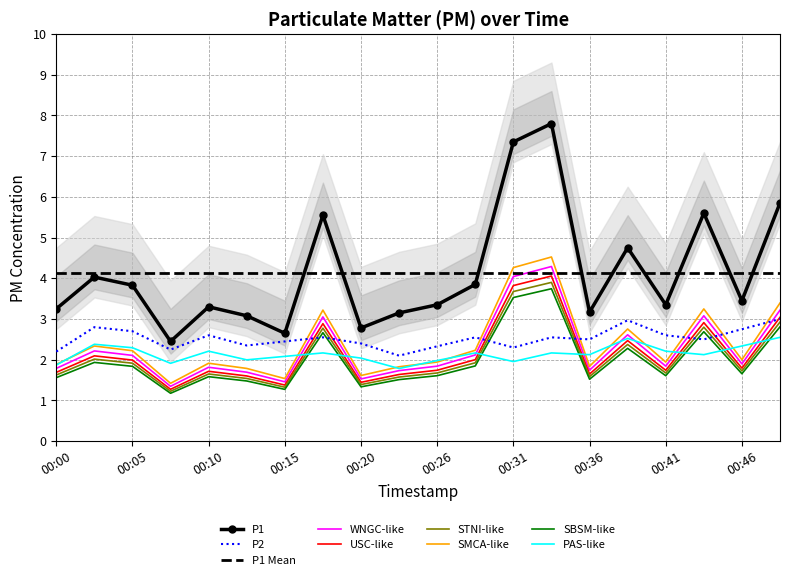

True or false: P2 has a value of 3.3 at 00:00.

False